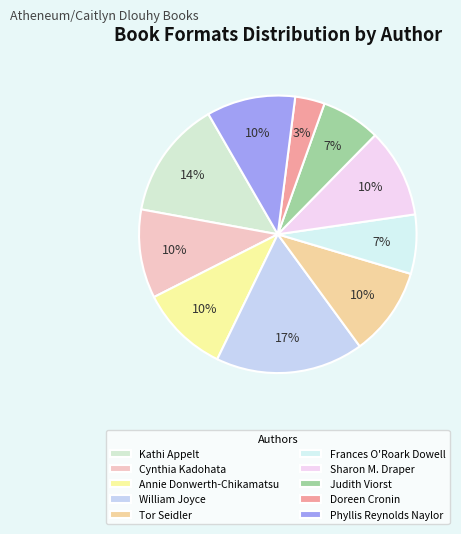

Is there a majority slice in this chart?

No